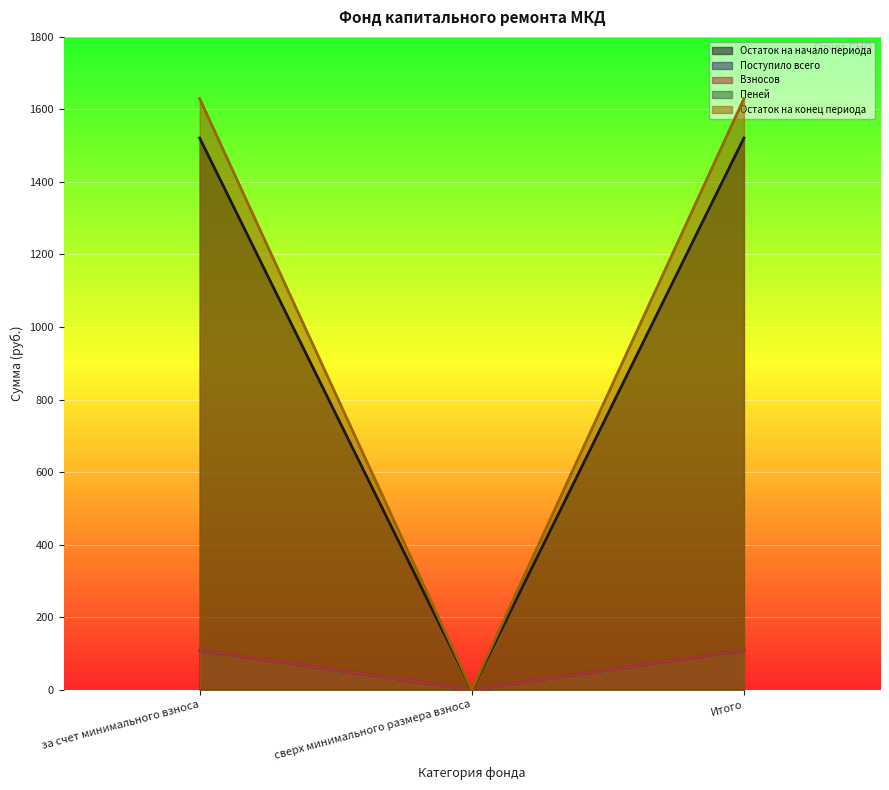

Is it true that Пеней equals 0.0 at сверх минимального размера взноса?

True